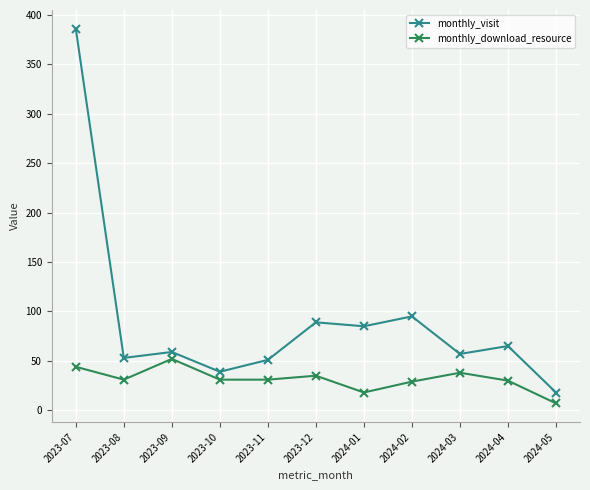

At which category does monthly_visit reach its first local valley?

2023-08